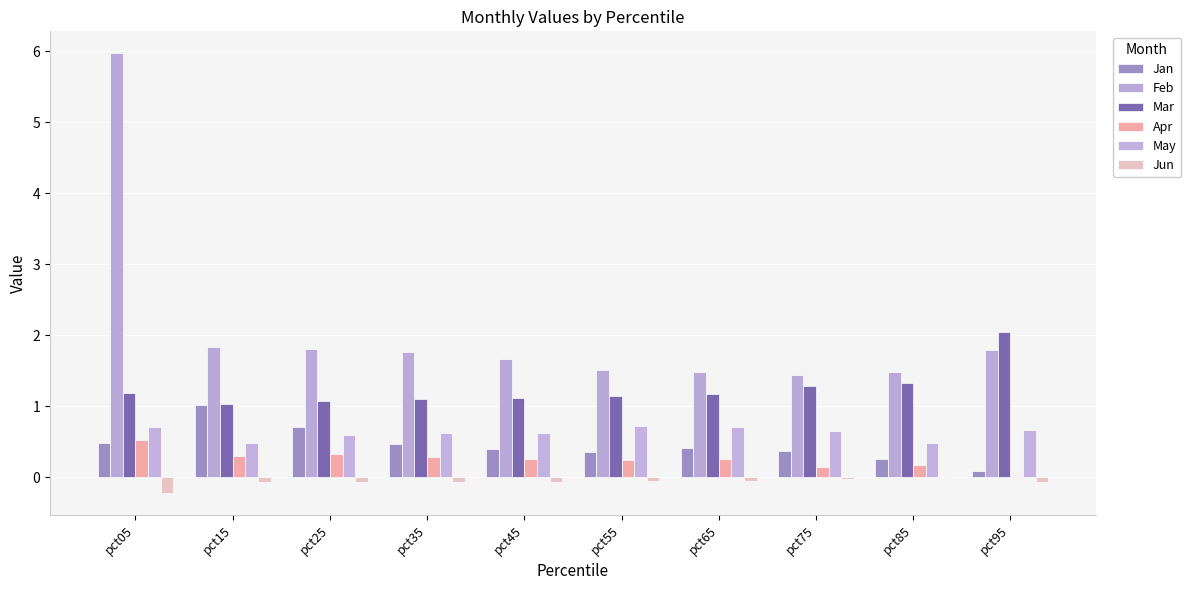

Are the bars horizontal?

No